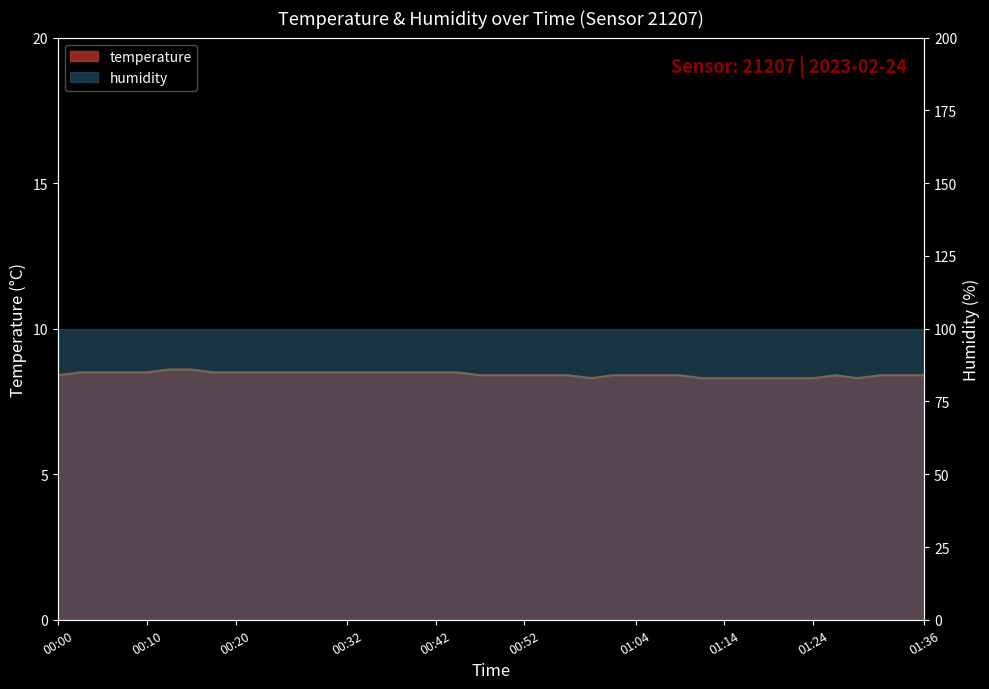

What is the value of the 37th point from the left?

8.3